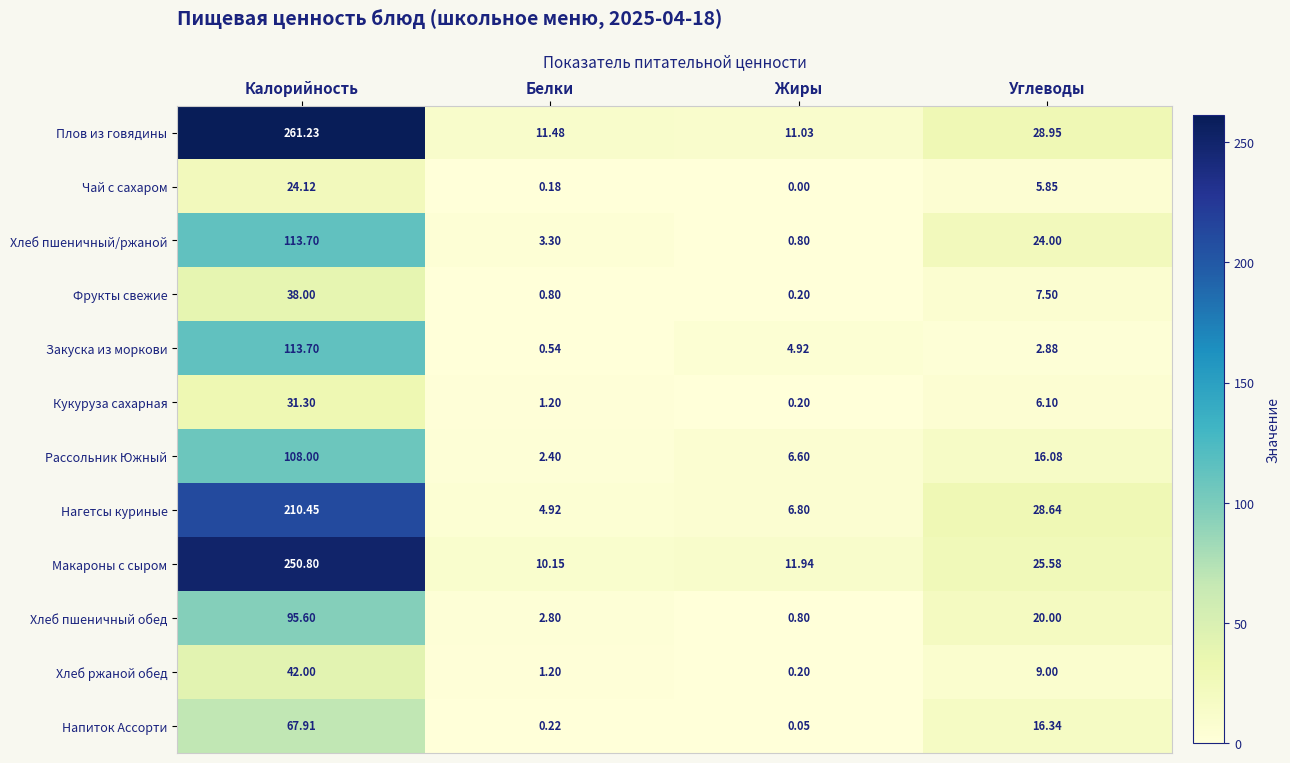

At which category does the chart reach its minimum across all series?

Жиры